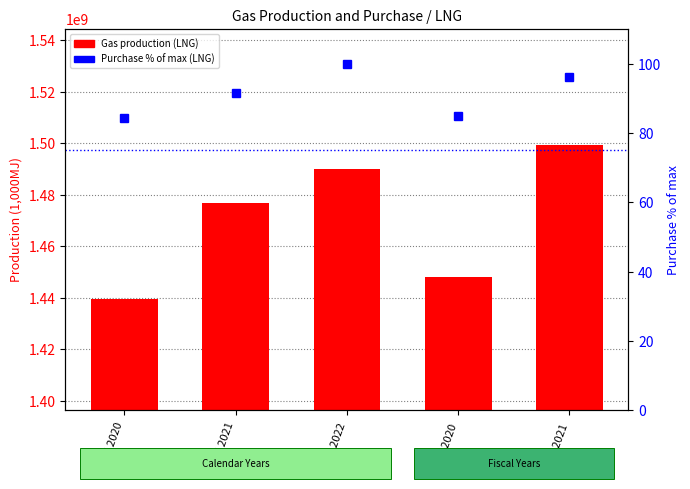

What is the label of the 2nd bar from the right?

F.Y.2020